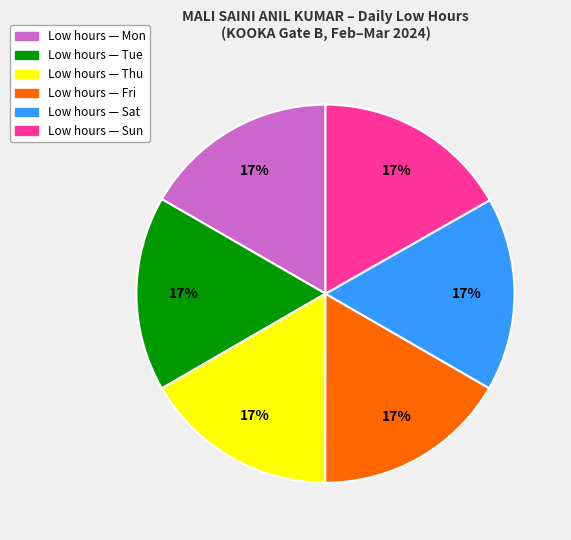

Is there a majority slice in this chart?

No